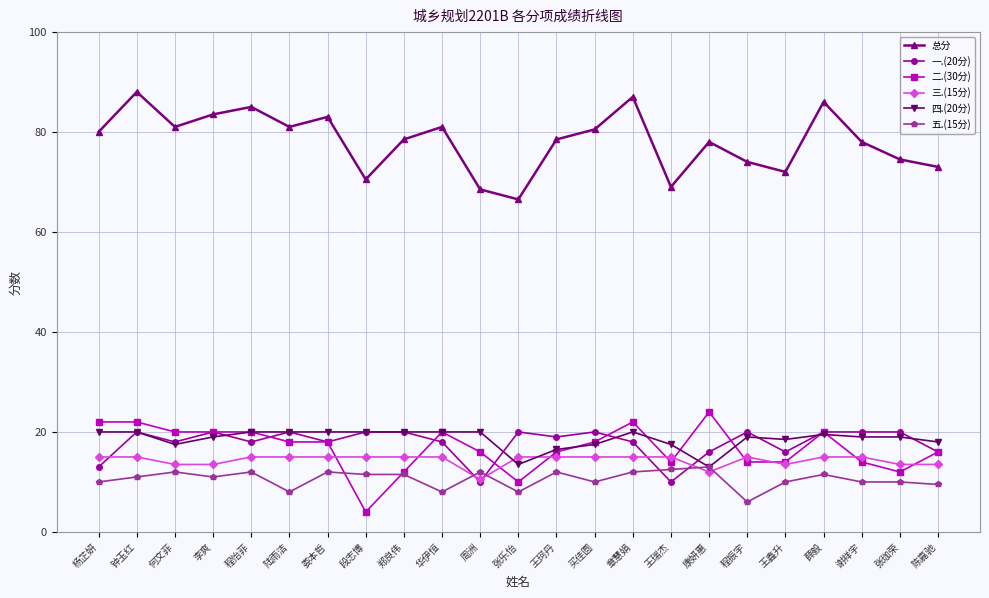

What is the difference between the maximum and minimum values in the 一.(20分) series?

10.0